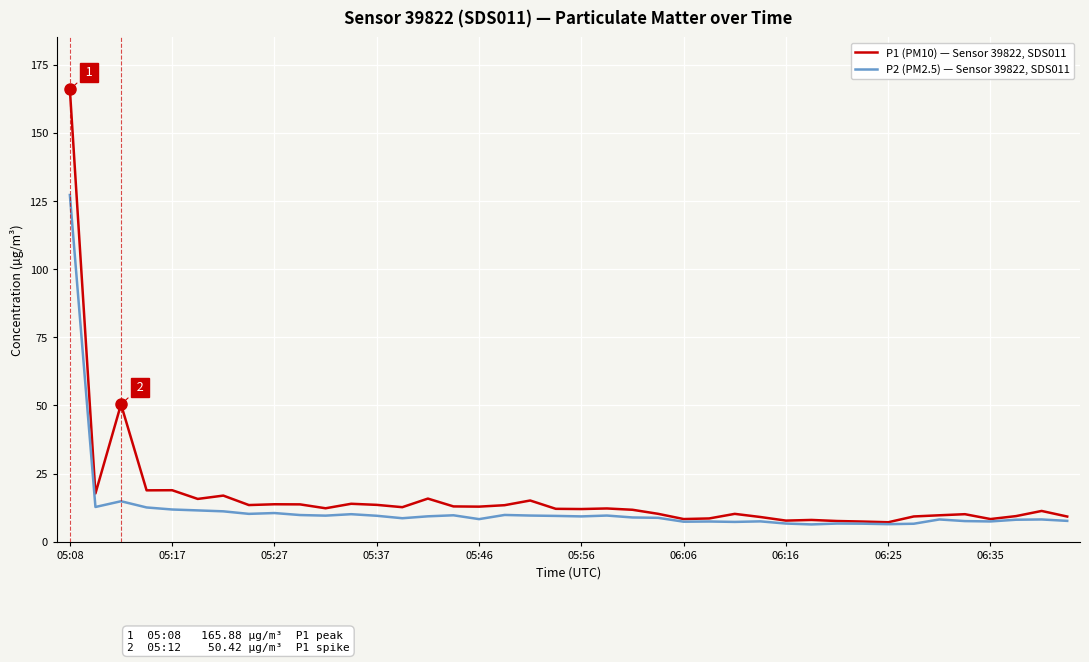

What is the smallest value displayed?

6.4